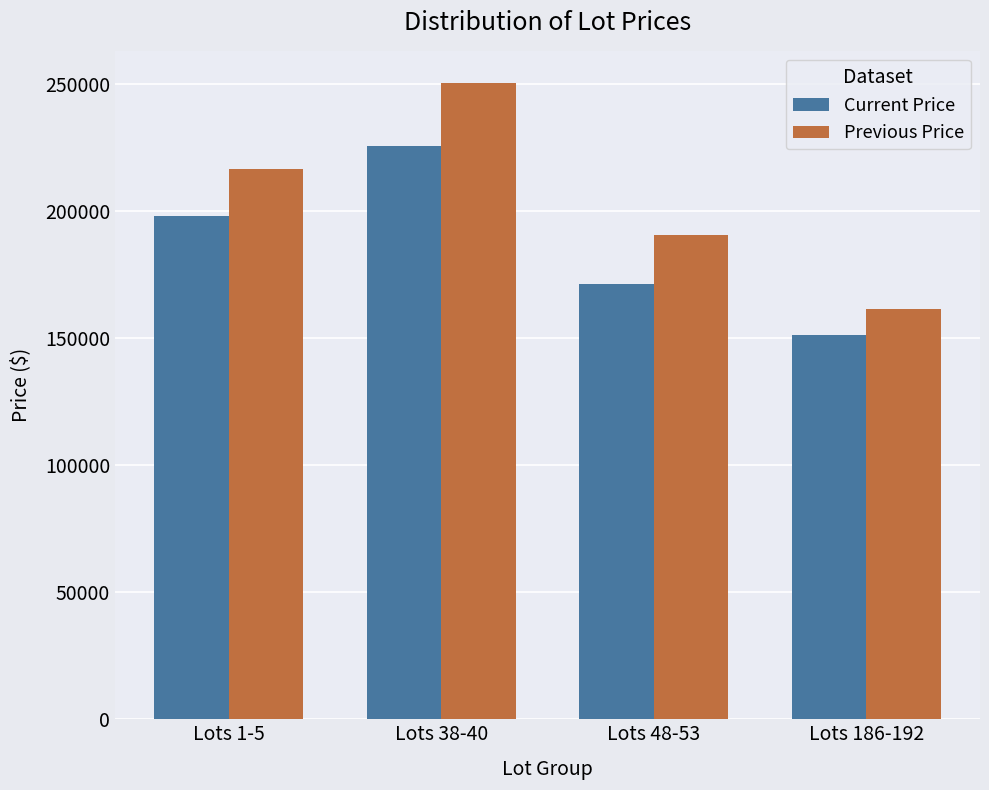

At which category is the sum across all series the highest?

Lots 38-40